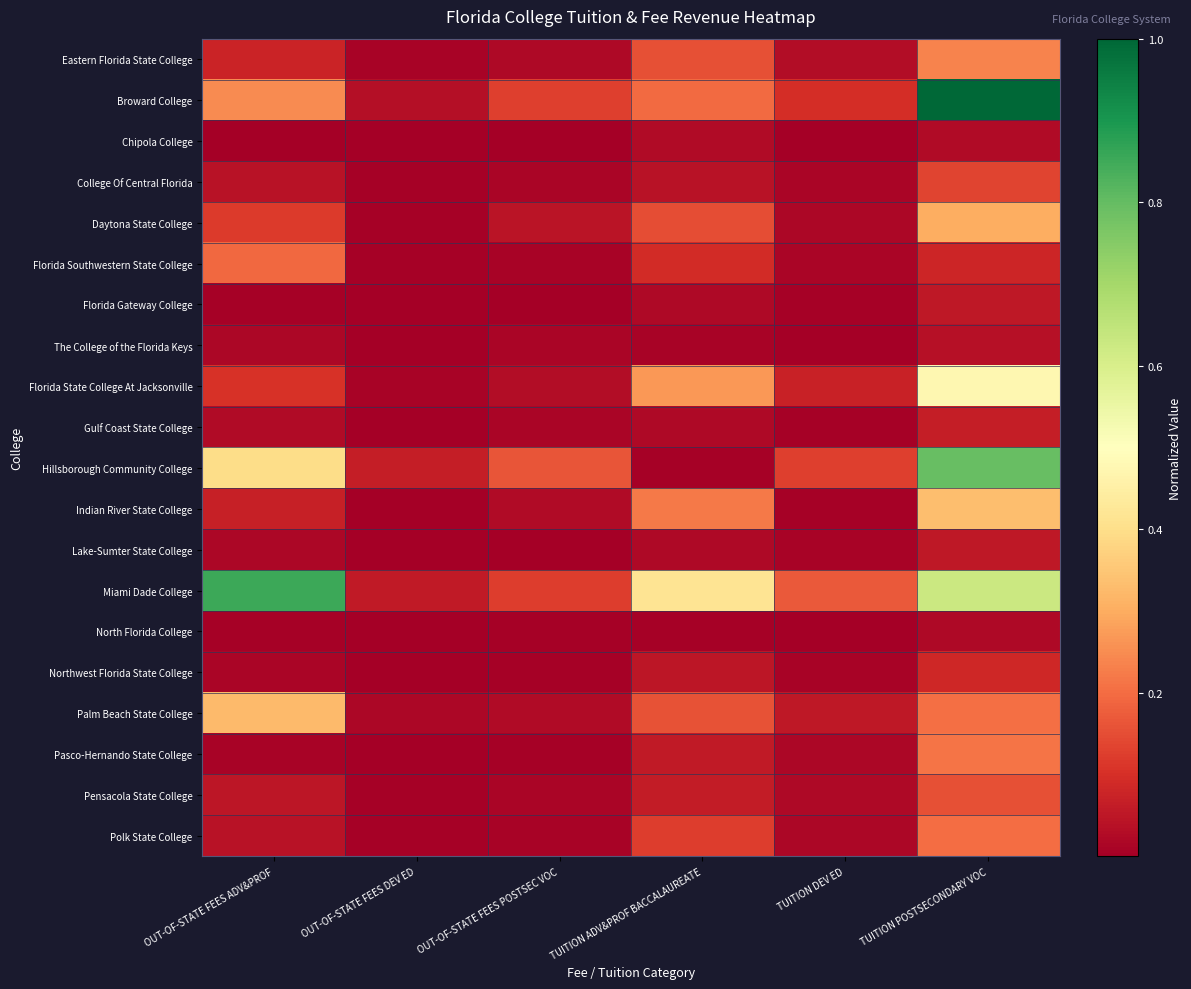

Which series changed the most between OUT-OF-STATE FEES POSTSEC VOC and TUITION POSTSECONDARY VOC?

Broward College